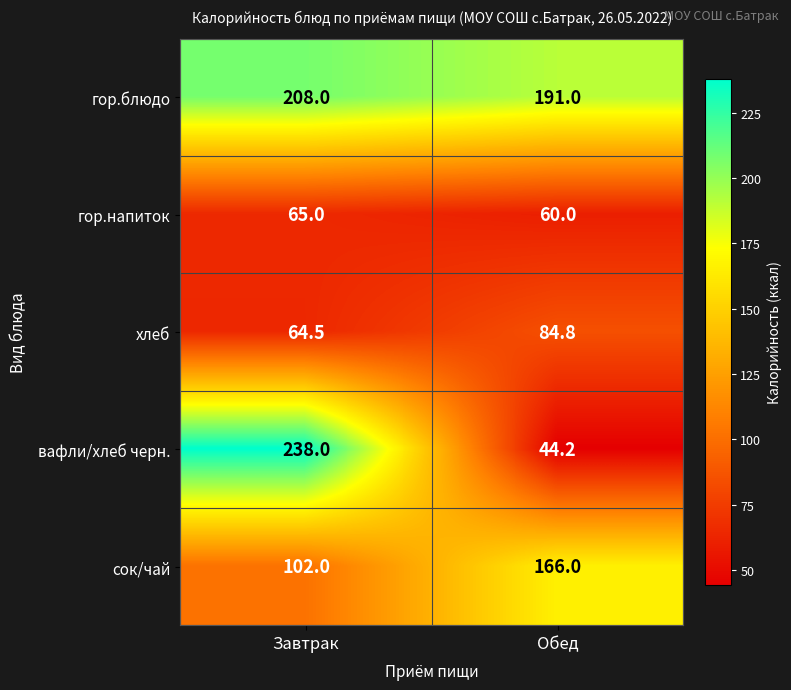

Which series changed the most between Завтрак and Обед?

вафли/хлеб черн.